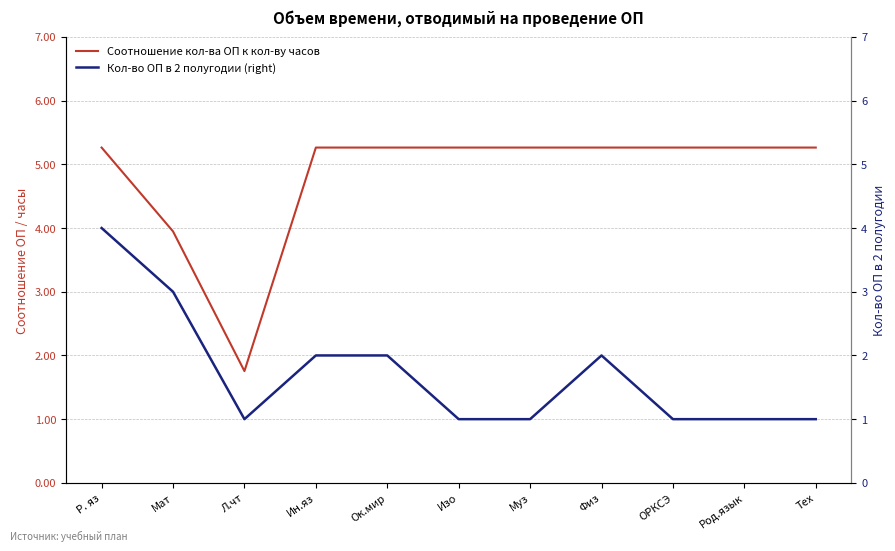

What is the approximate value of Соотношение кол-ва ОП к кол-ву часов at Муз?

5.3